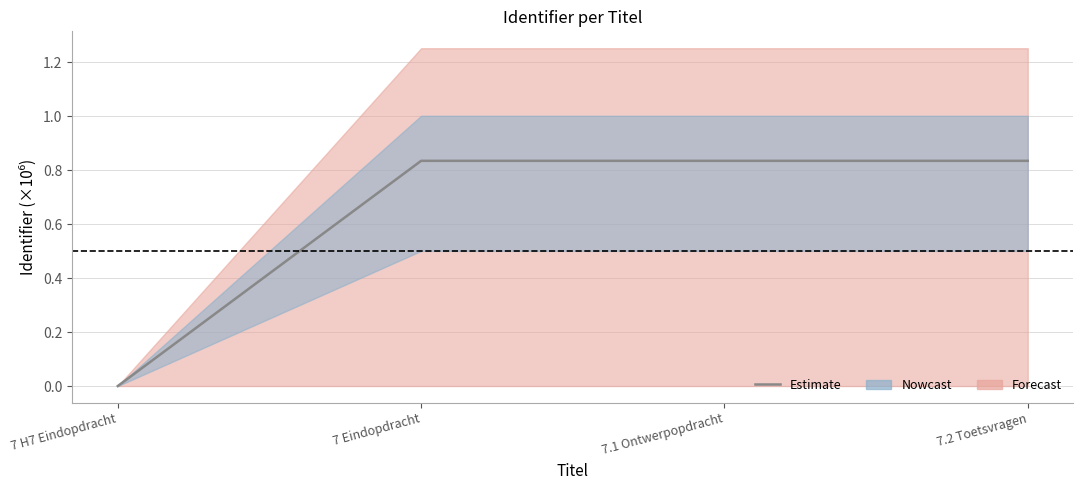

Does the chart have visible grid lines?

Yes